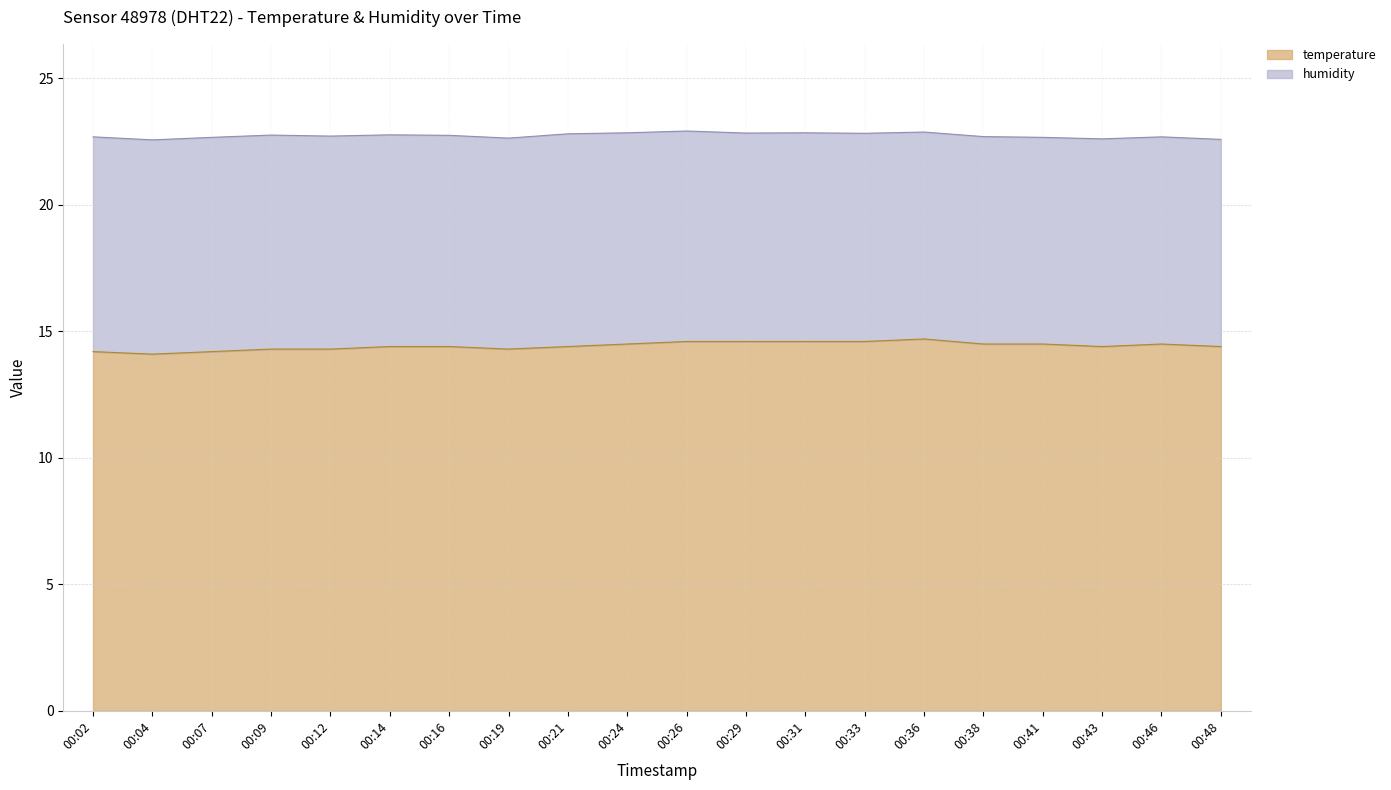

The chart shows a value of 22.8 at 00:33. True or false?

False